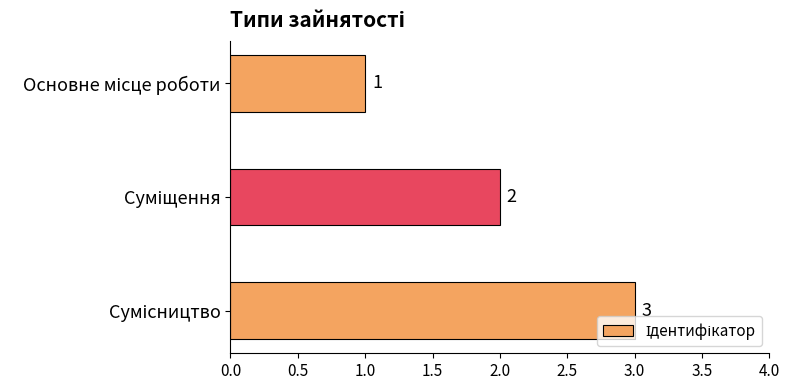

What is the value of the 3rd bar from the top?

3